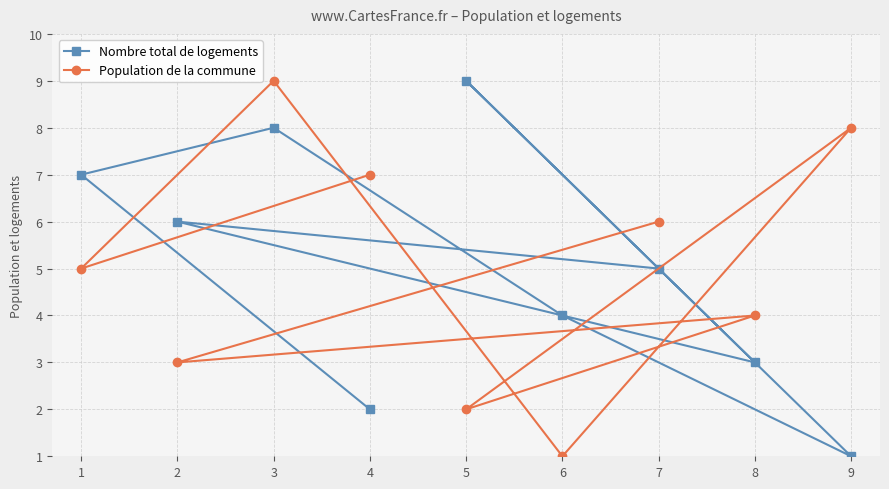

How many times do Population de la commune and Nombre total de logements cross each other?

8